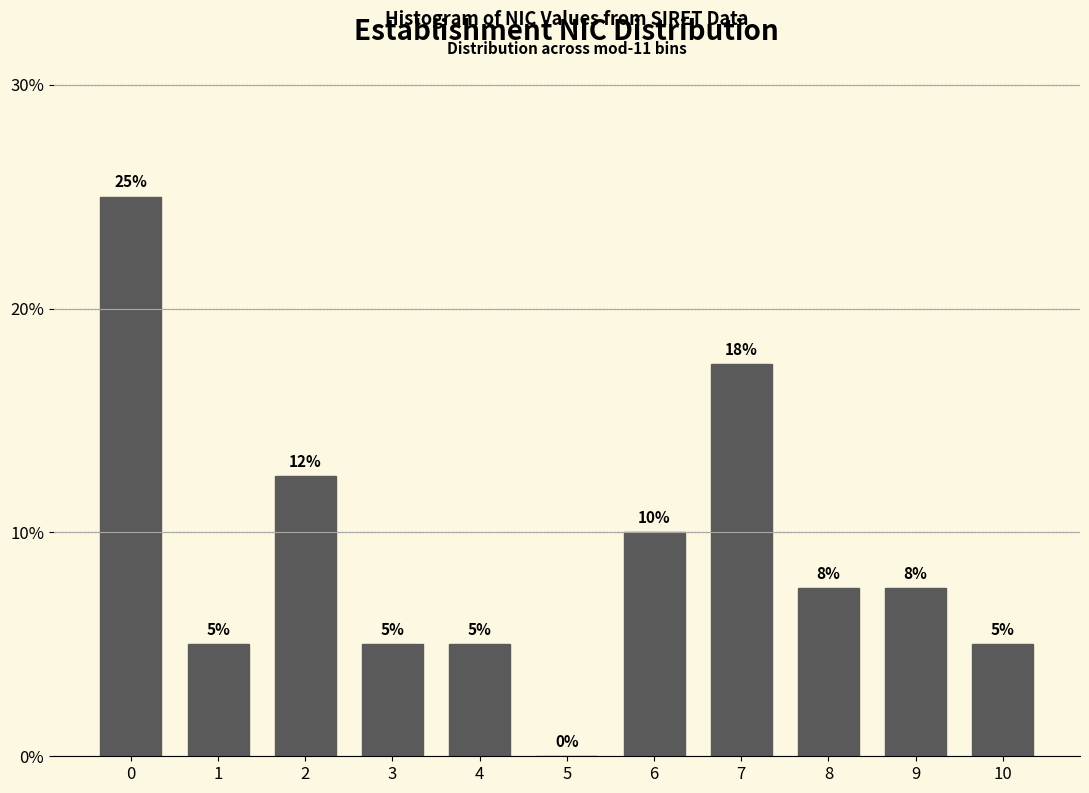

What is the ratio of the value at 1 to the value at 10?

1.0